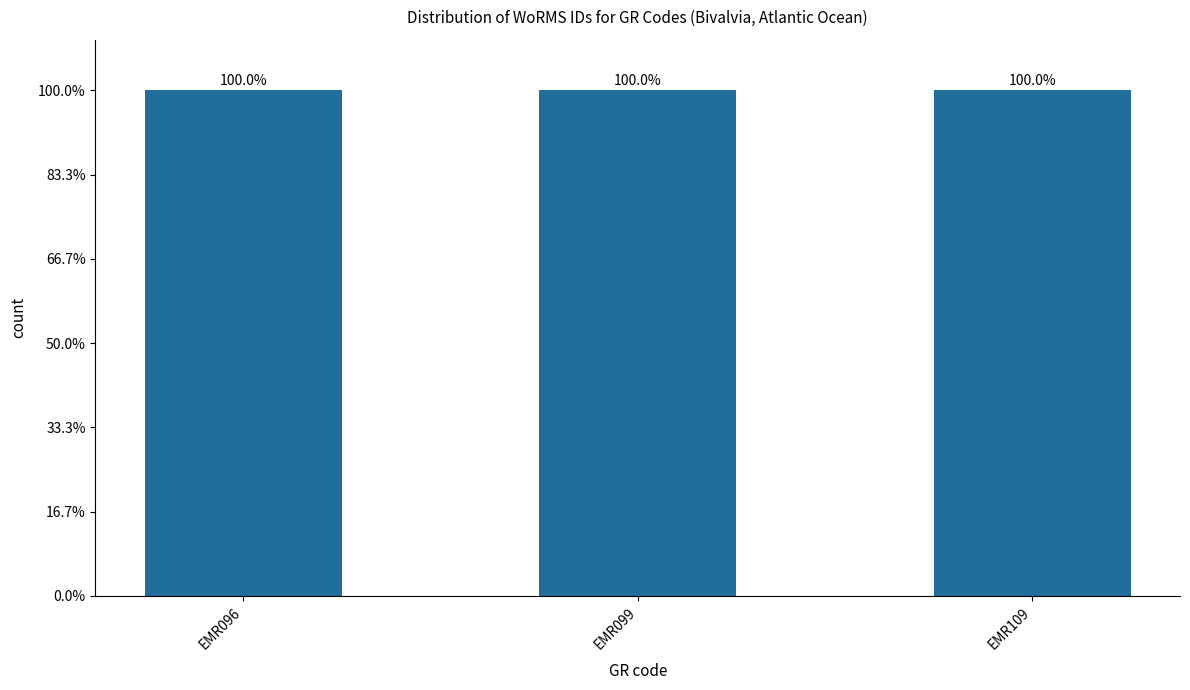

What is the sum of all values?

416995